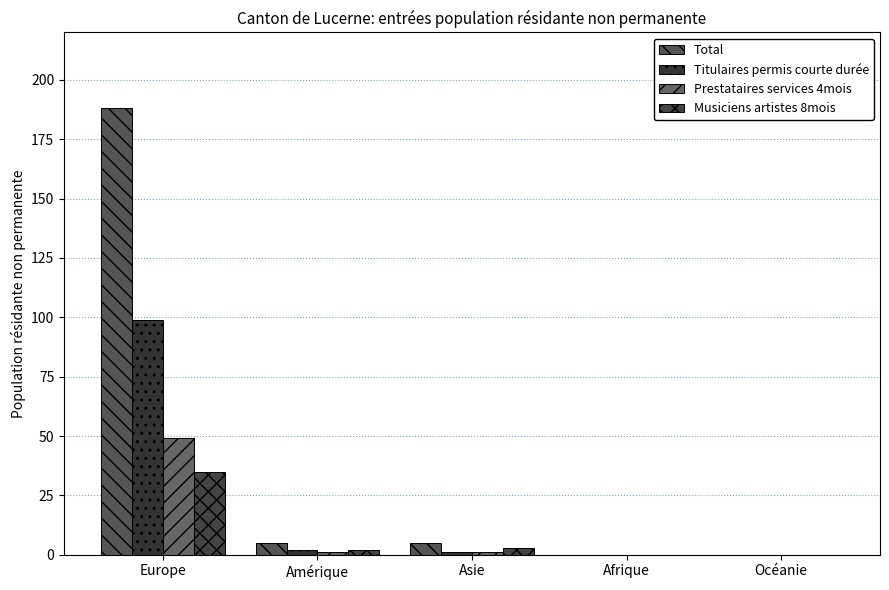

At Océanie, list the series in order from smallest to largest.

Total, Titulaires permis courte durée, Prestataires services 4mois, Musiciens artistes 8mois